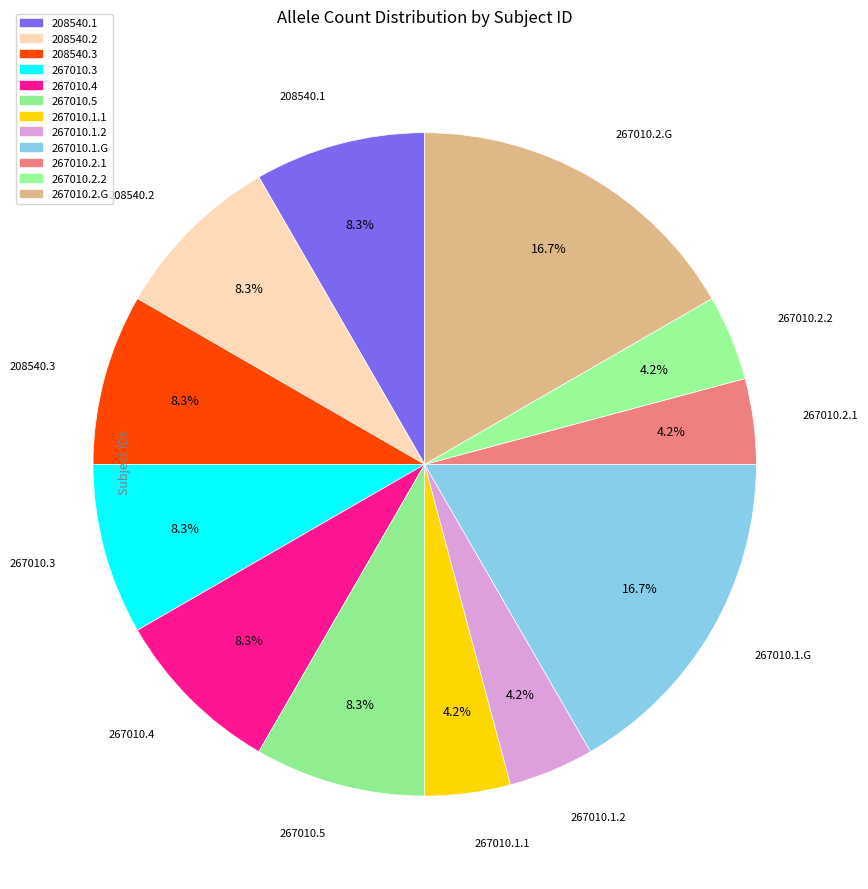

To the nearest percent, what portion does 208540.3 represent?

8%